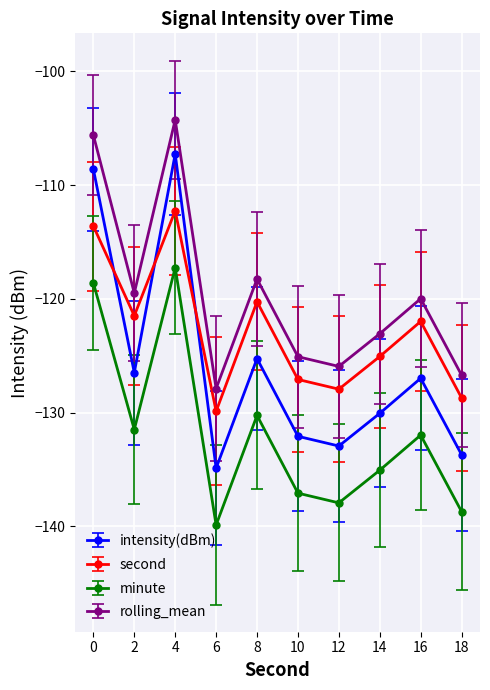

What value does the second series have at 10?

-127.1